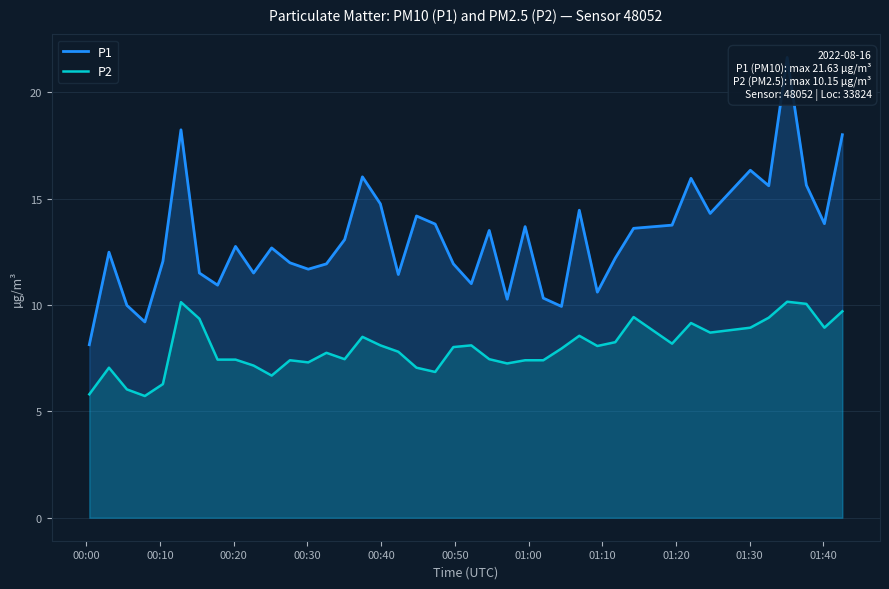

How many data points in P2 are above 7?

34